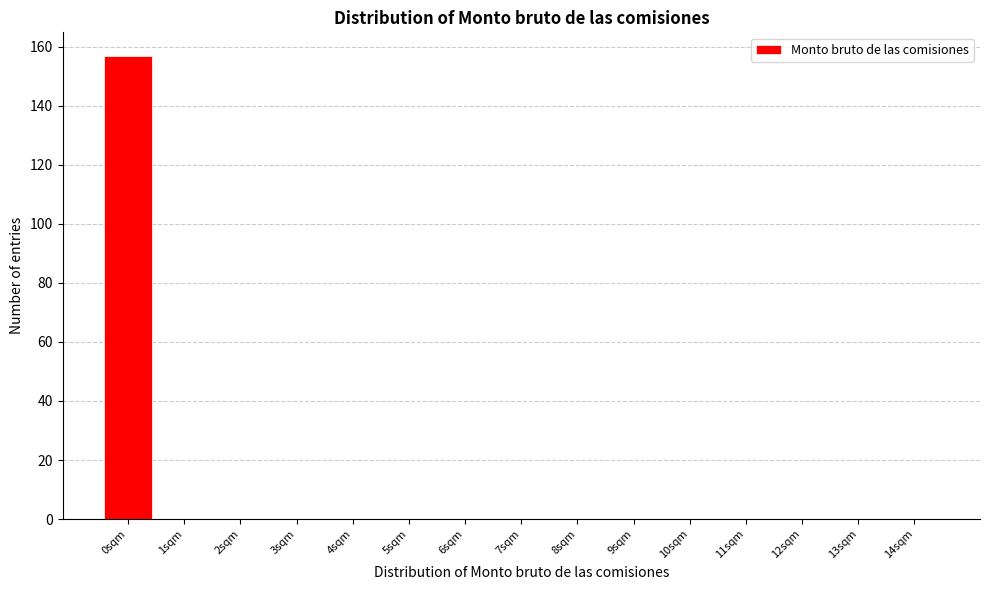

Reading left to right, transcribe all the data shown in this chart.

0sqm=157	1sqm=0	2sqm=0	3sqm=0	4sqm=0	5sqm=0	6sqm=0	7sqm=0	8sqm=0	9sqm=0	10sqm=0	11sqm=0	12sqm=0	13sqm=0	14sqm=0